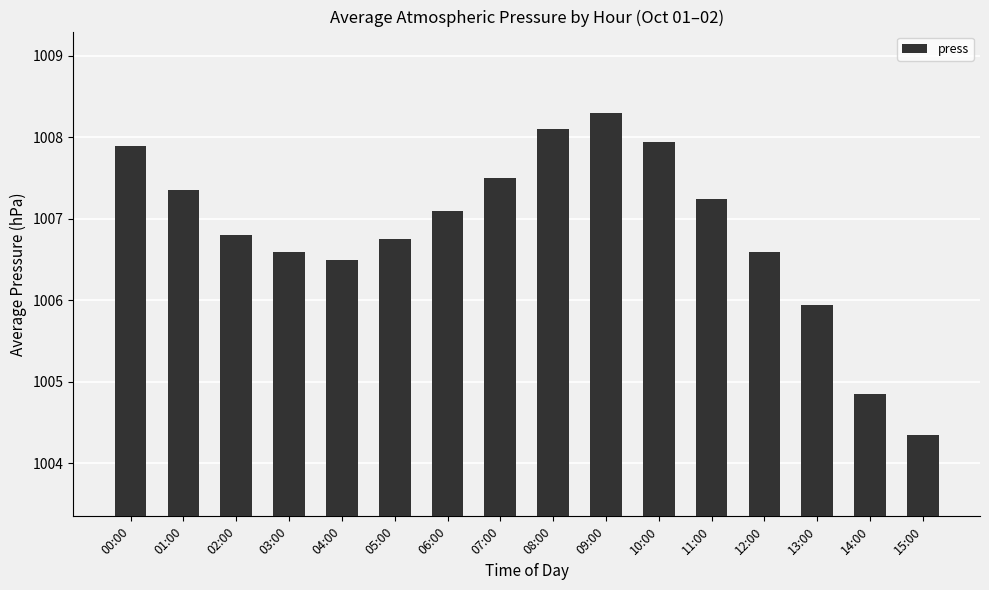

How many data points does each series have?

16